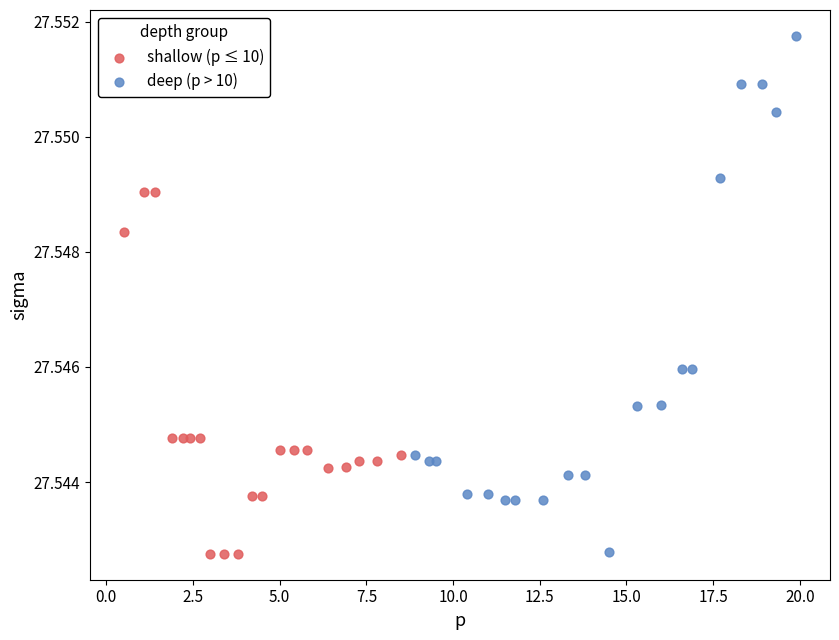

Which series has the largest Y range (max minus min)?

deep (p > 10)